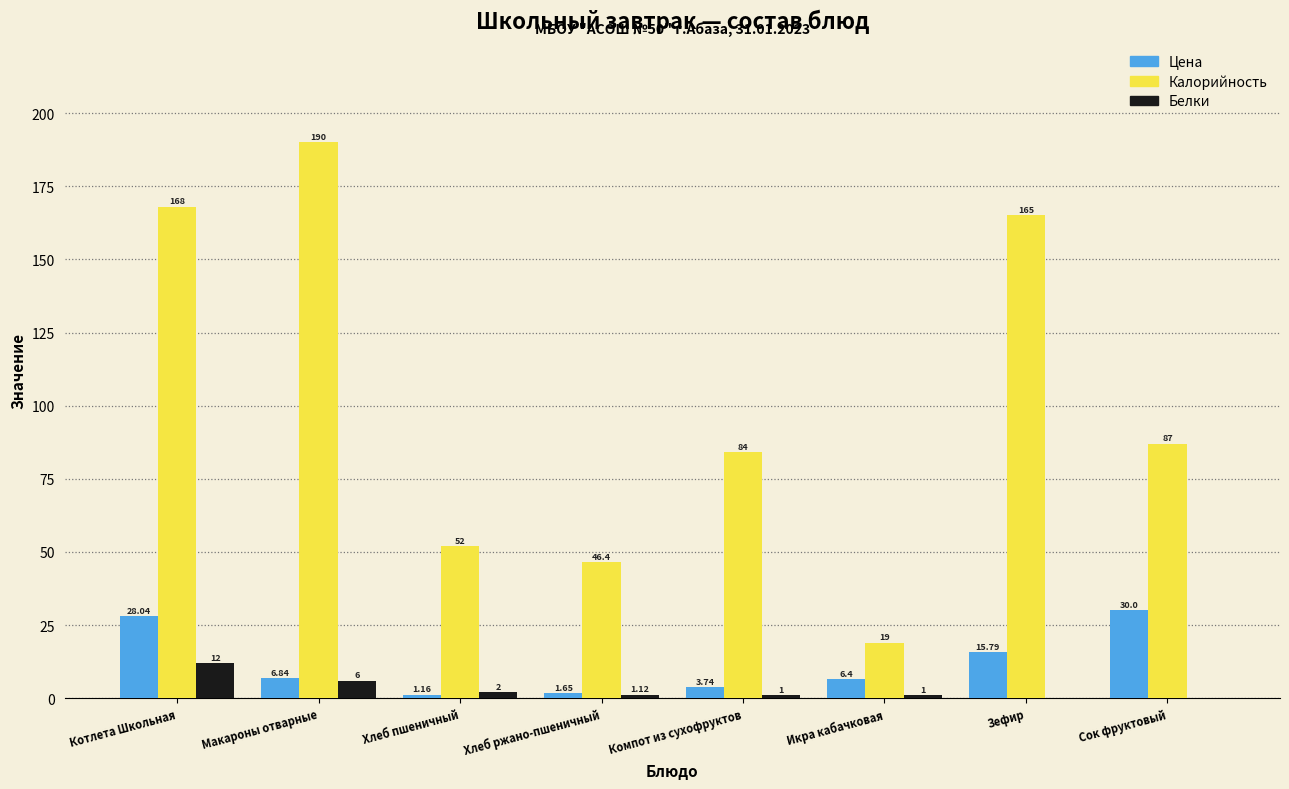

Where is Калорийность nearest to the value 104?

Сок фруктовый